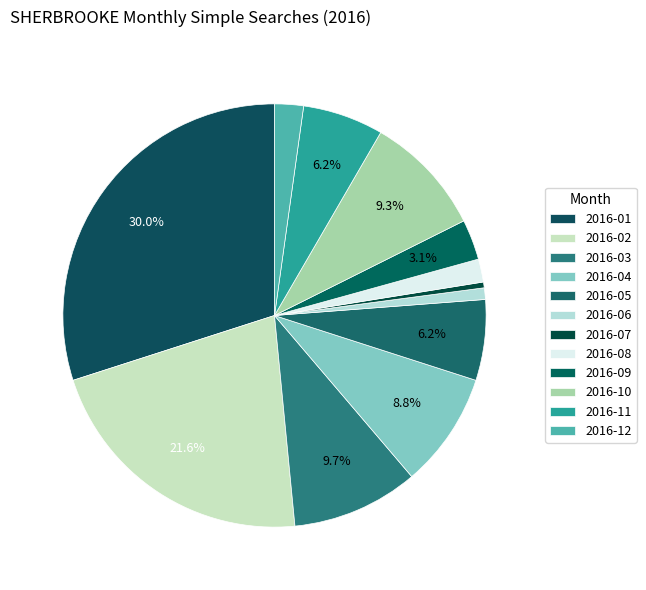

Combined, do 2016-09 and 2016-03 account for over 50%?

No